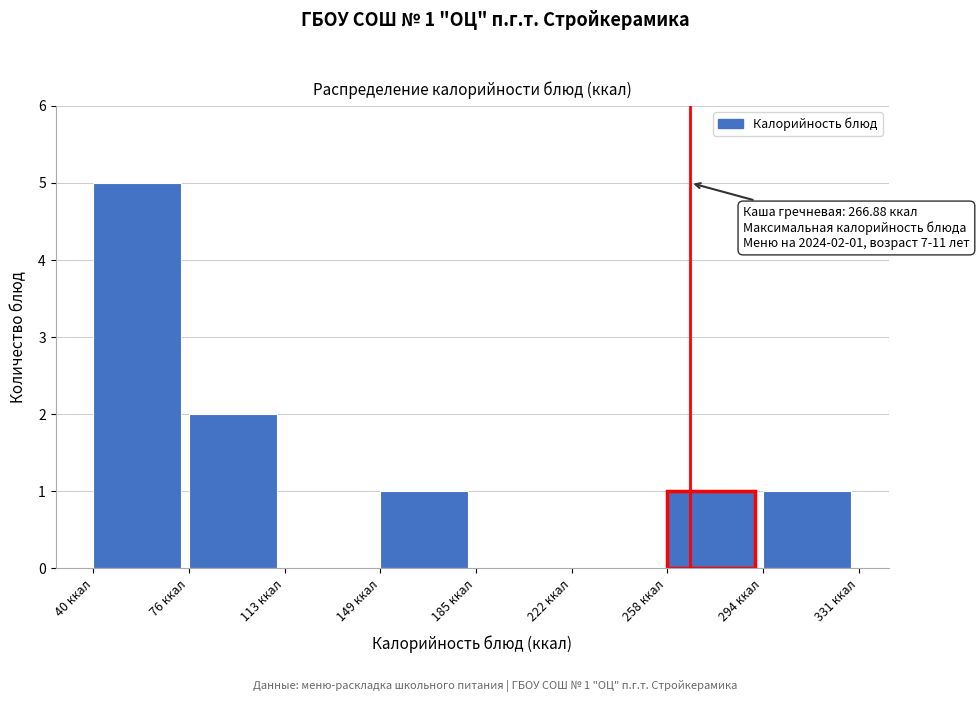

Which range on the x-axis has the tallest bar?

40 to 75